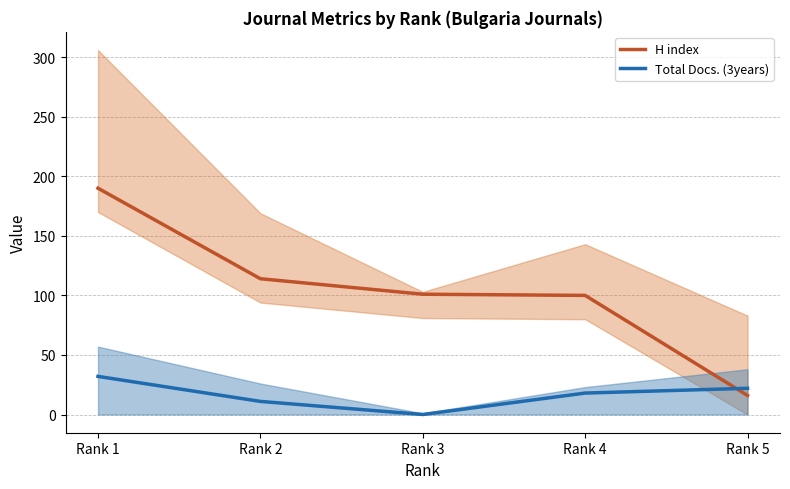

Which category has the highest value across all series?

Rank 1